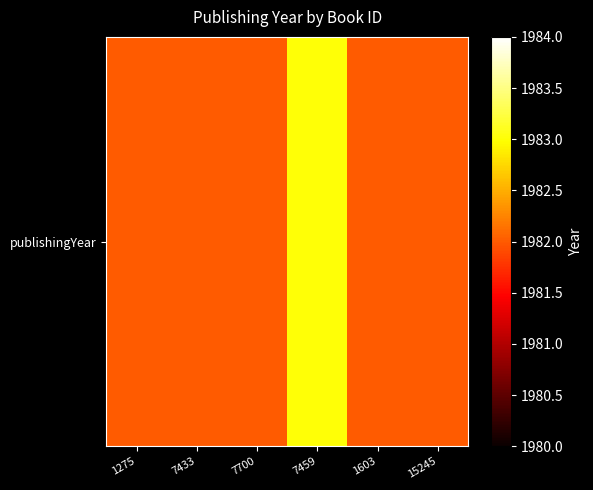

What is the sum of the values at 7459 and 7700?

3965